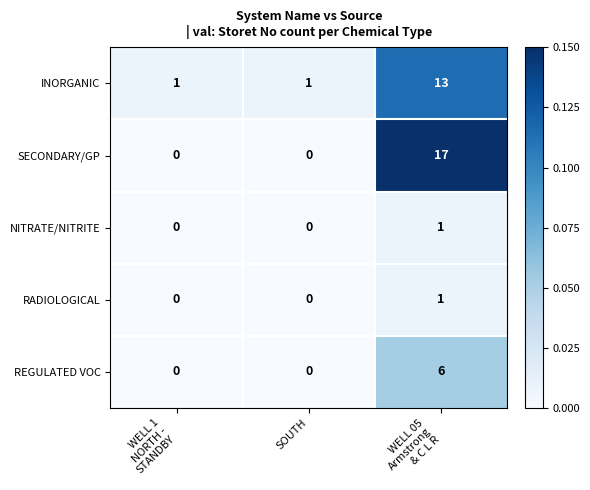

Count the INORGANIC values in the range 1 to 13.

3